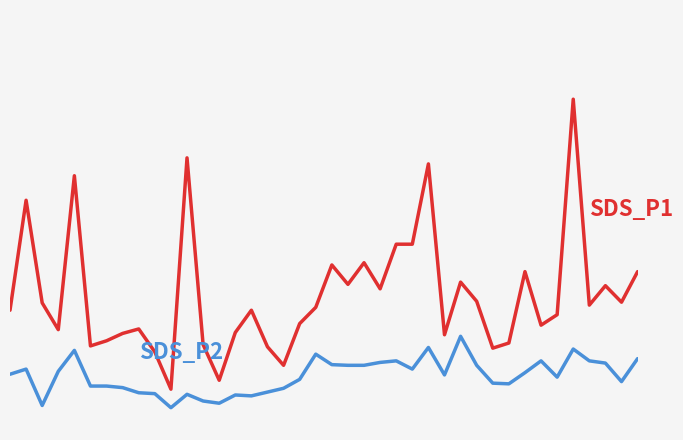

Reading left to right, list all the values displayed in this chart.

SDS_P1: 0=8.5	1=13.4	2=8.8	3=7.6	4=14.5	5=6.9	6=7.1	7=7.4	8=7.6	9=6.6	10=4.9	11=15.3	12=6.9	13=5.3	14=7.5	15=8.5	16=6.8	17=6.0	18=7.9	19=8.6	20=10.5	21=9.6	22=10.6	23=9.4	24=11.4	25=11.4	26=15.0	27=7.4	28=9.7	29=8.9	30=6.8	31=7.0	32=10.2	33=7.8	34=8.3	35=17.9	36=8.7	37=9.6	38=8.8	39=10.2
SDS_P2: 0=5.6	1=5.8	2=4.2	3=5.7	4=6.7	5=5.1	6=5.1	7=5.0	8=4.8	9=4.7	10=4.1	11=4.7	12=4.4	13=4.3	14=4.7	15=4.6	16=4.8	17=5.0	18=5.4	19=6.5	20=6.0	21=6.0	22=6.0	23=6.1	24=6.2	25=5.8	26=6.8	27=5.6	28=7.3	29=6.0	30=5.2	31=5.2	32=5.7	33=6.2	34=5.5	35=6.7	36=6.2	37=6.1	38=5.3	39=6.3